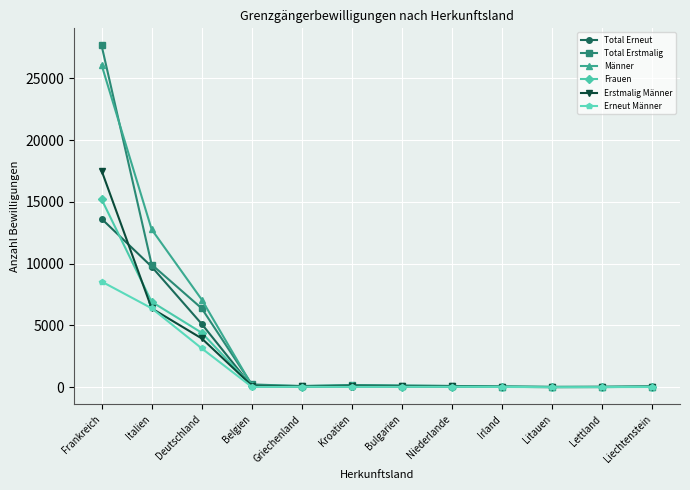

What is the greatest value displayed?

27668